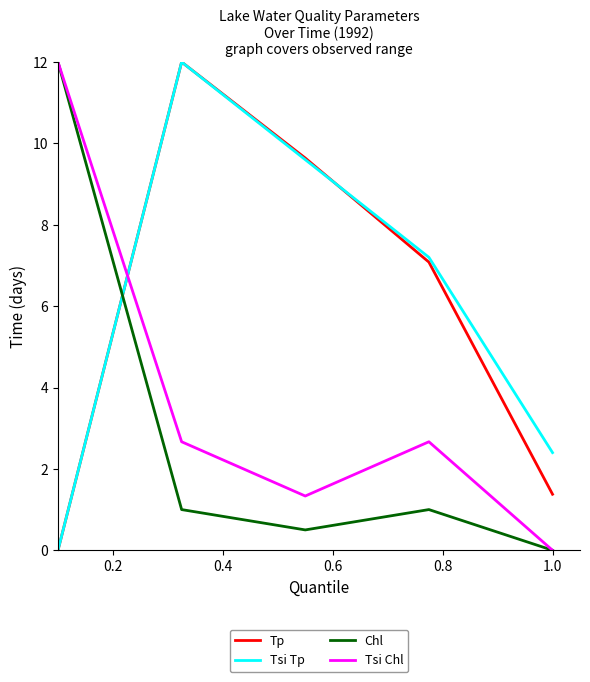

True or false: Tp and Tsi Chl cross at least once.

True